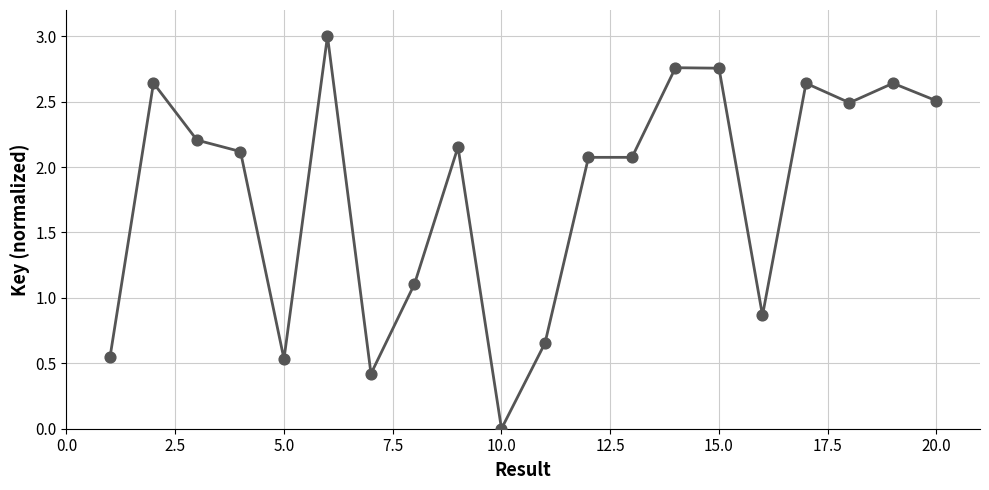

What is the greatest value displayed?

3.0